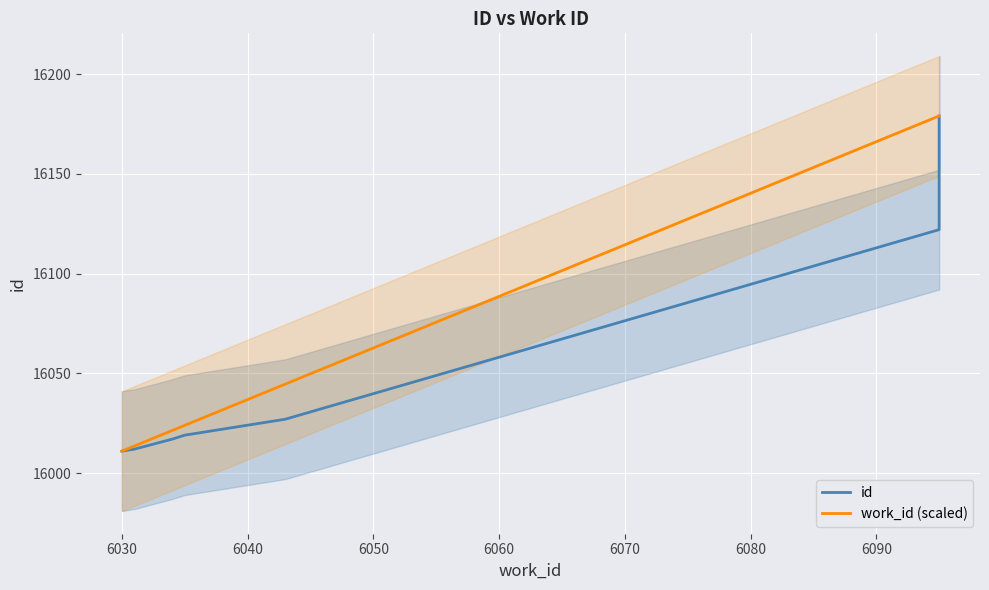

At how many categories does at least one series exceed 16150?

2